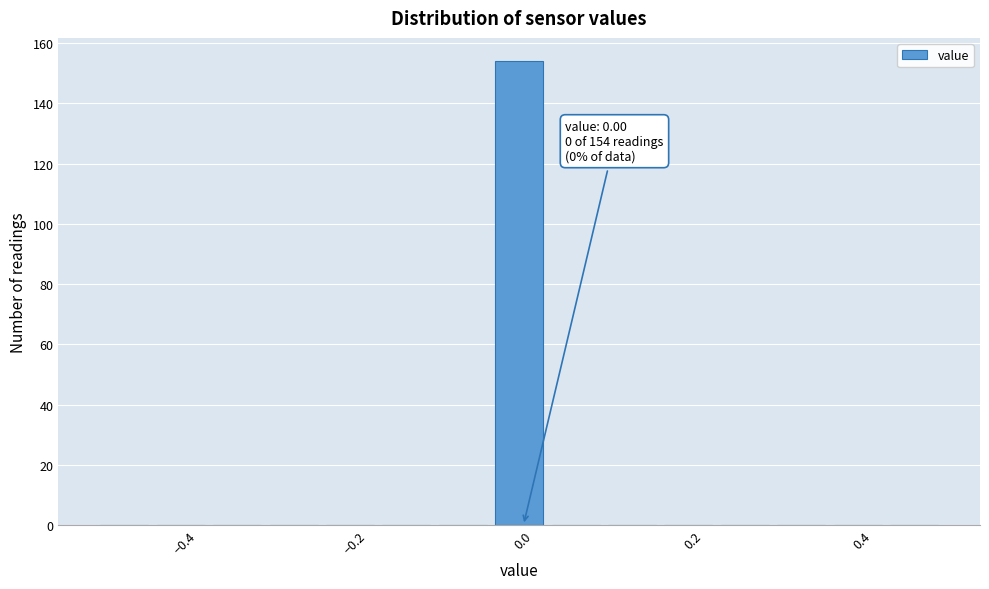

Read against the x-axis, roughly where is the centre of the tallest bar?

0.00